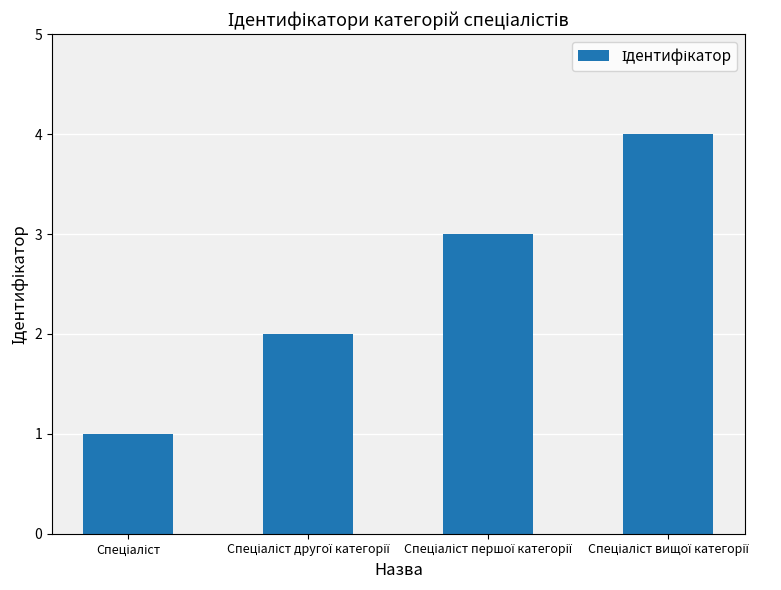

What is the greatest value displayed?

4